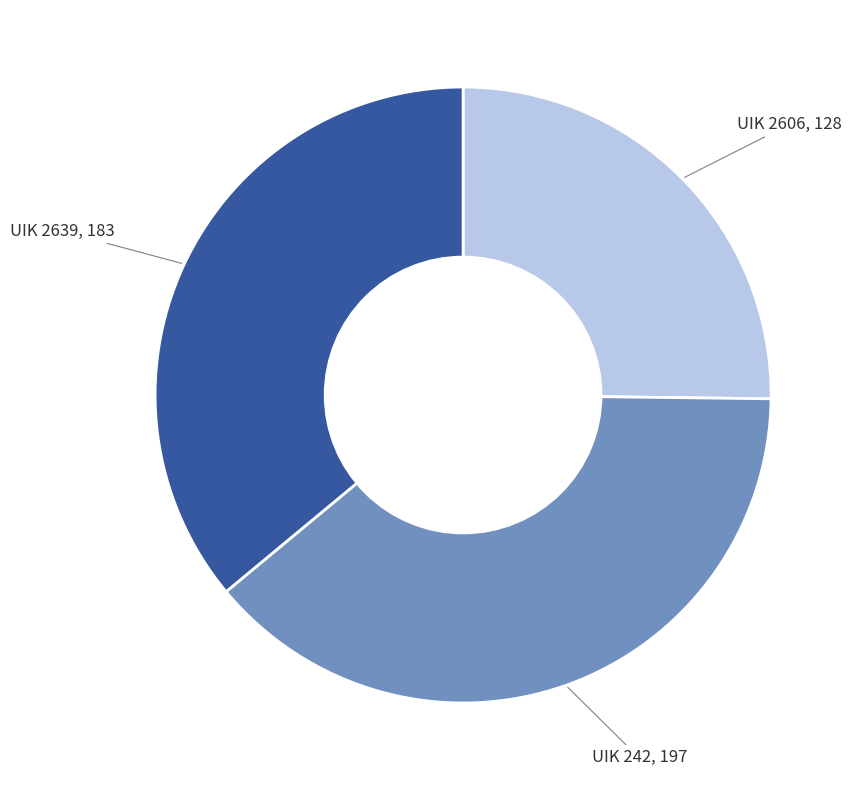

Does any single category account for the majority?

No